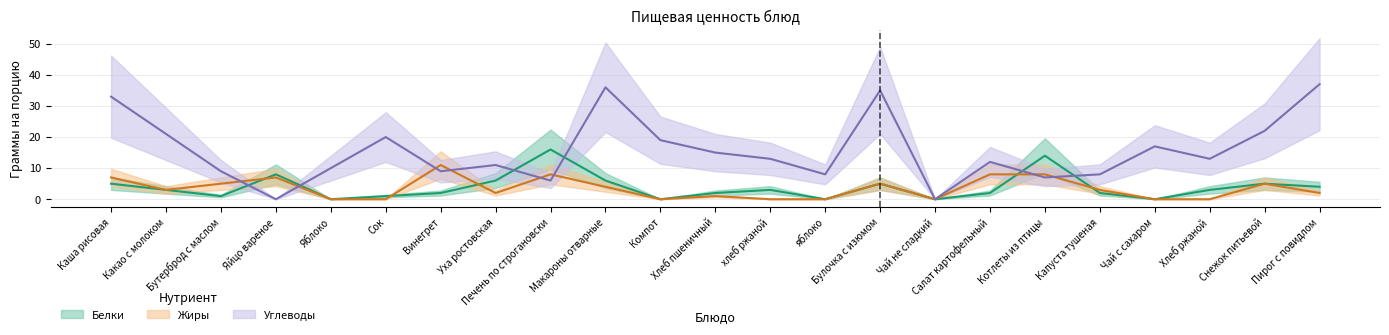

Where is the first local maximum for Белки?

Яйцо вареное